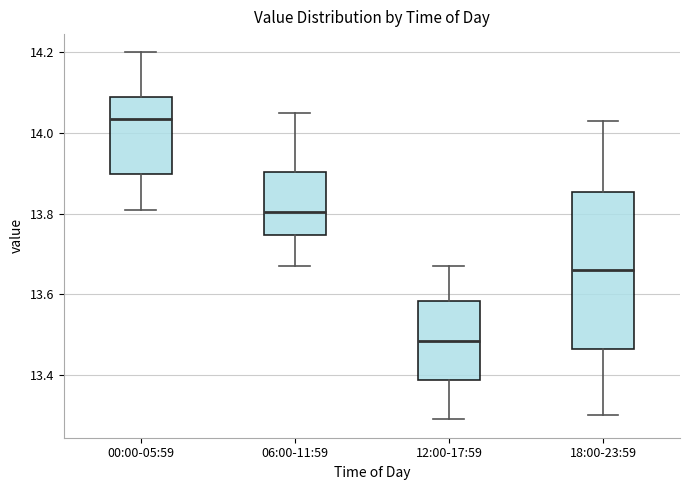

Where is the upper edge of the box for 06:00-11:59 on the y-axis? The values are not printed on the chart, so give them approximately, as read against the axis.

13.90